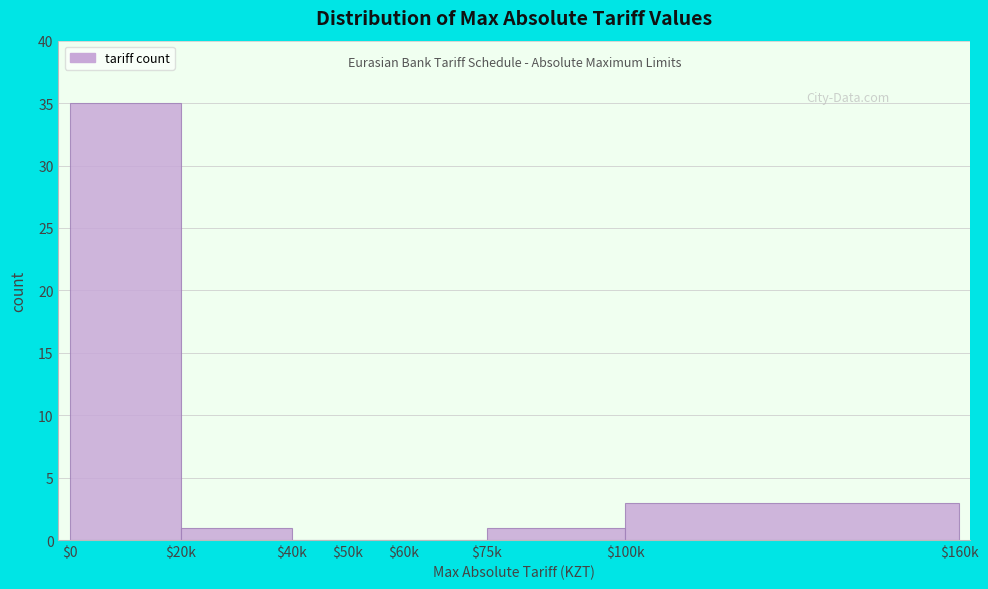

Where is the data nearest to the value 17?

$100k